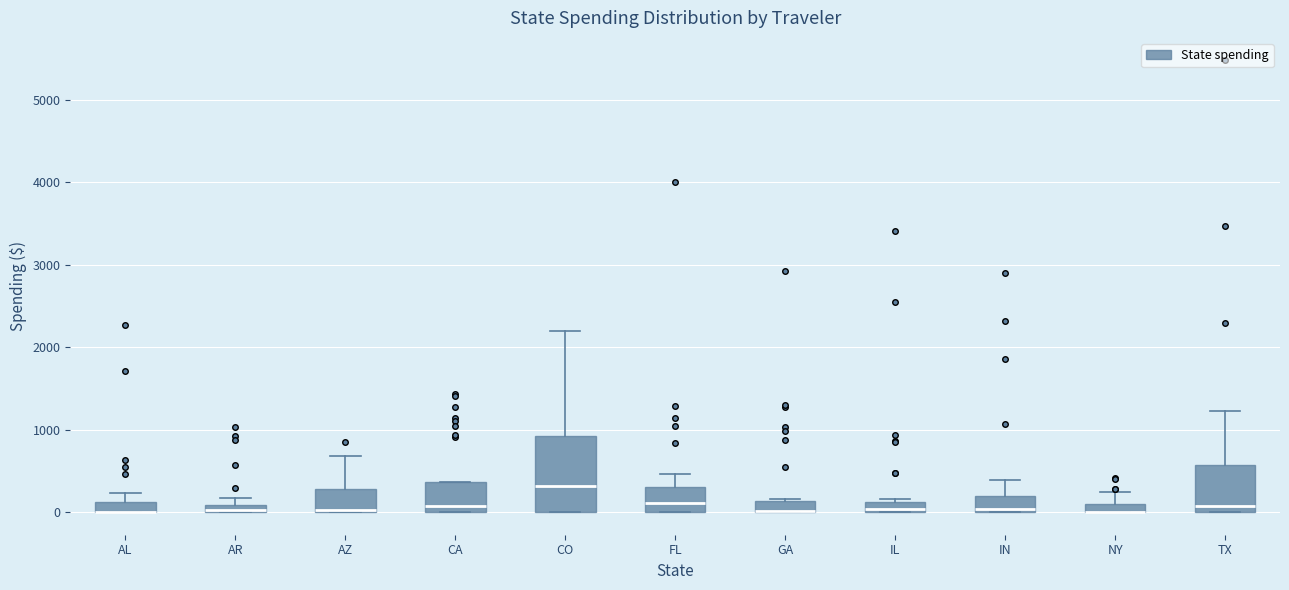

Comparing the boxes themselves (not the whiskers), which one is the tallest?

CO